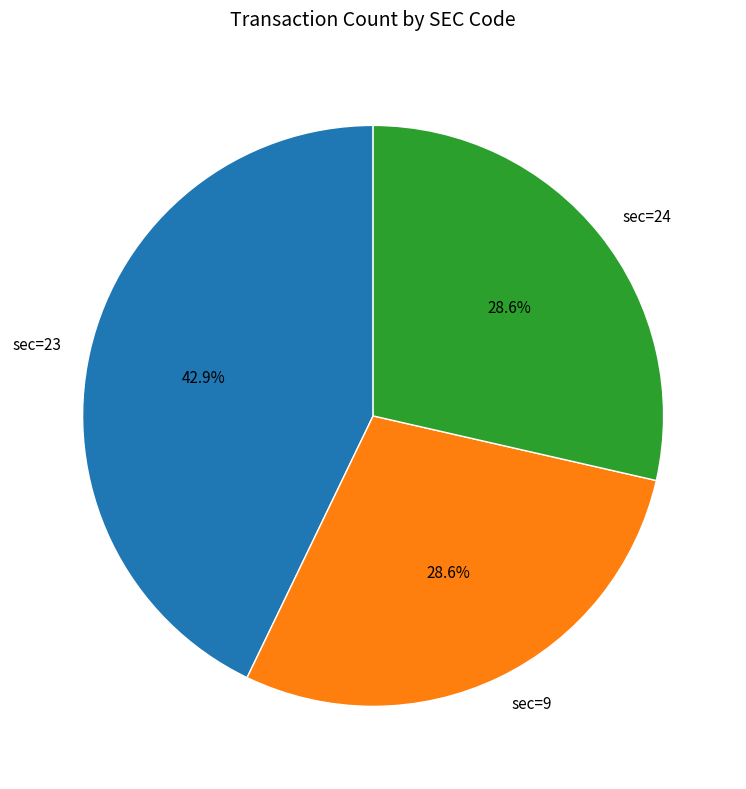

To the nearest percent, what is the average slice percentage?

33%